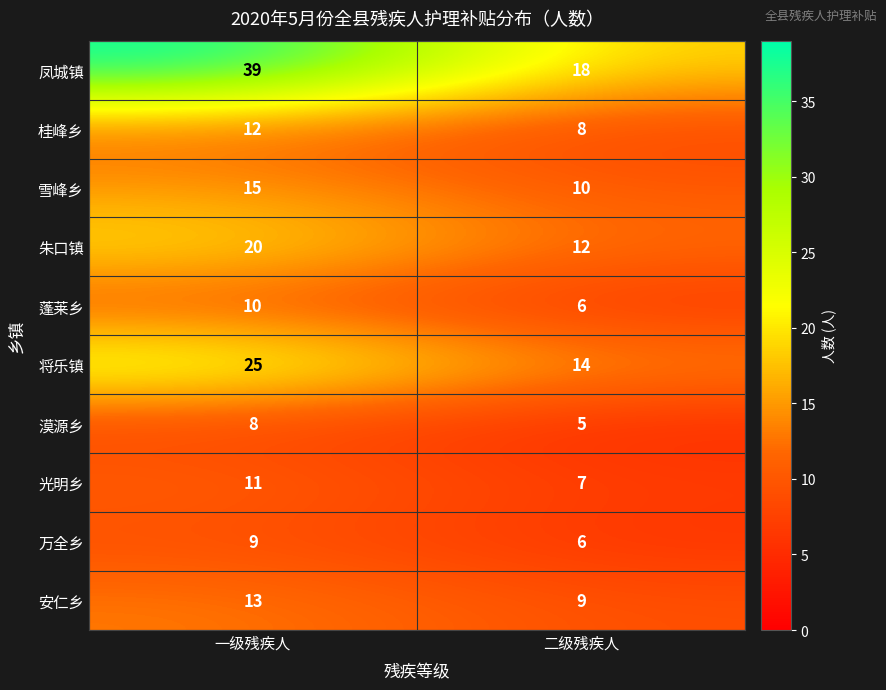

Which series has the widest spread of values?

凤城镇